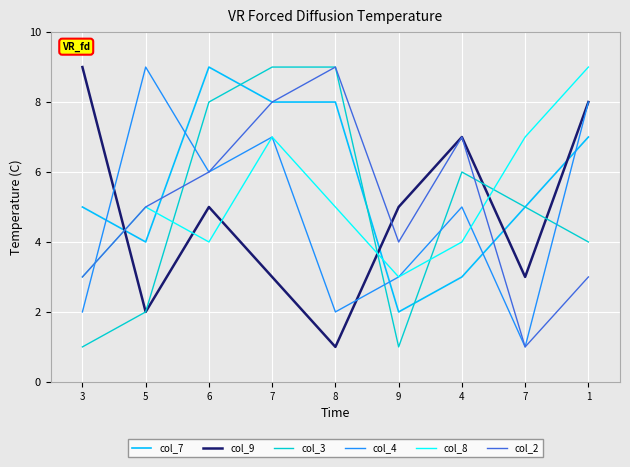

At which category does col_7 reach its first local valley?

5